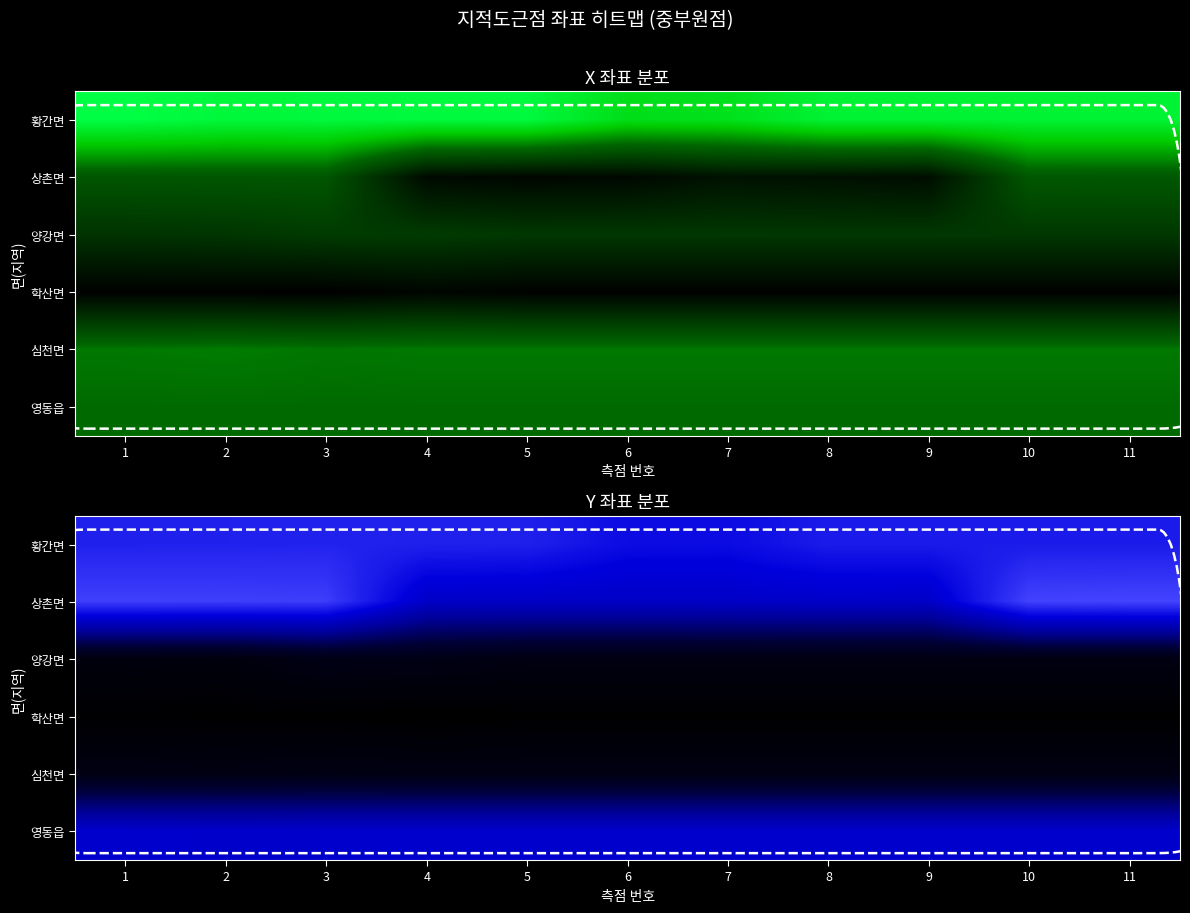

What is the spread (max minus min) of values at 4?

18543.7